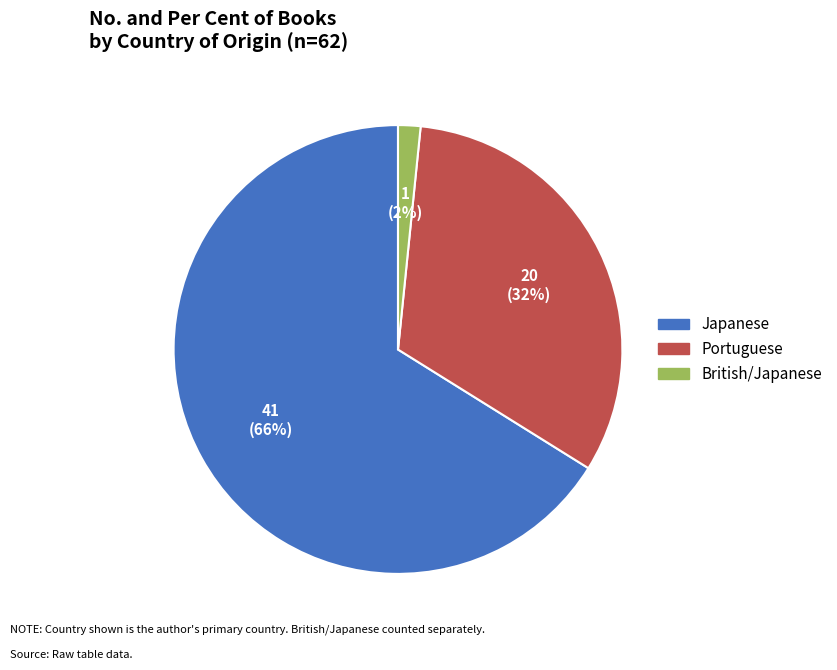

To the nearest percent, what percentage of the pie is Japanese?

66%